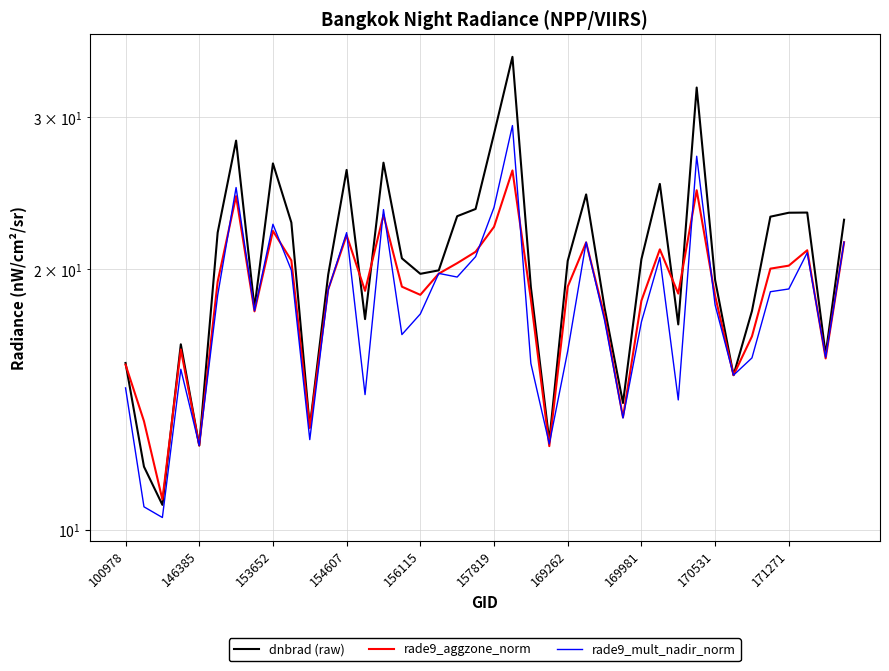

Count the number of data series in this chart.

3